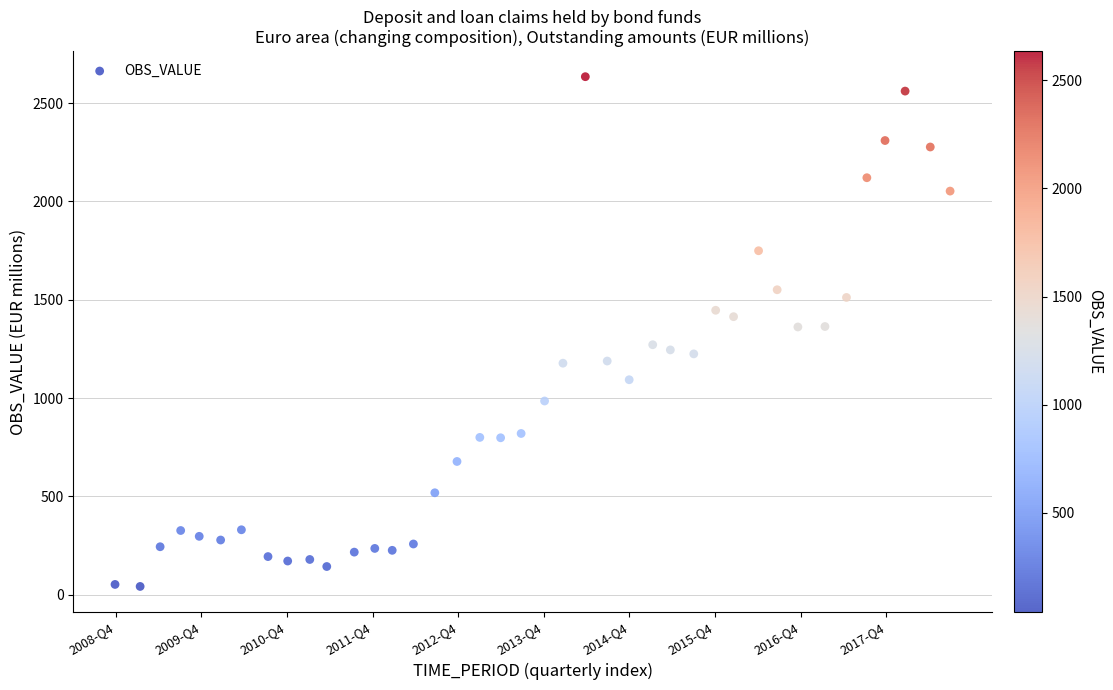

What is the range of X values (max minus min)?

39.0